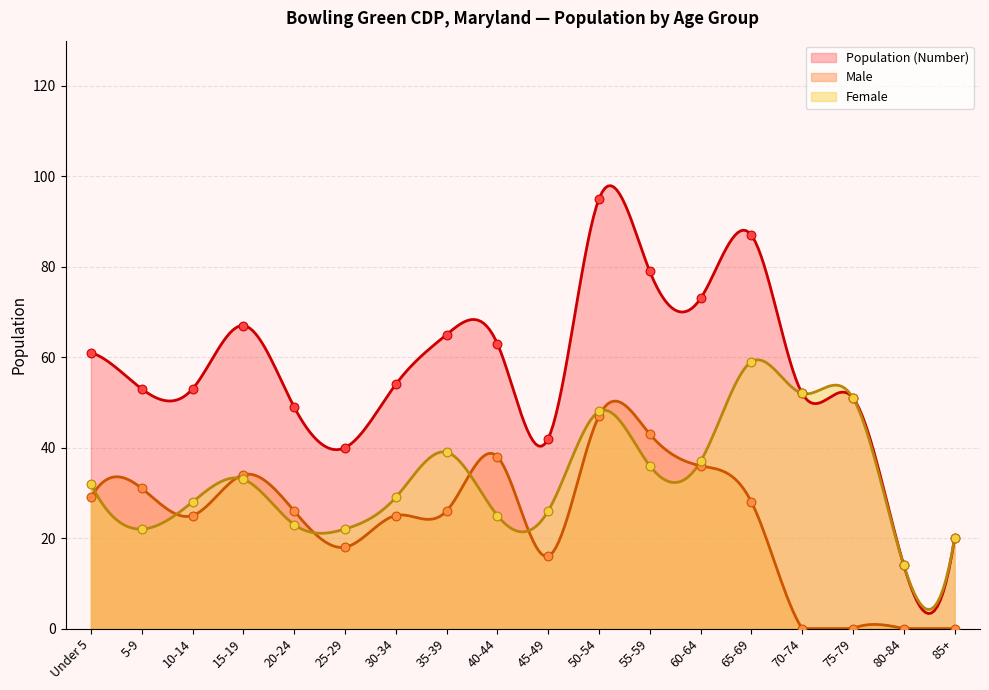

What is the lowest value of the Population (Number) series?

3.3